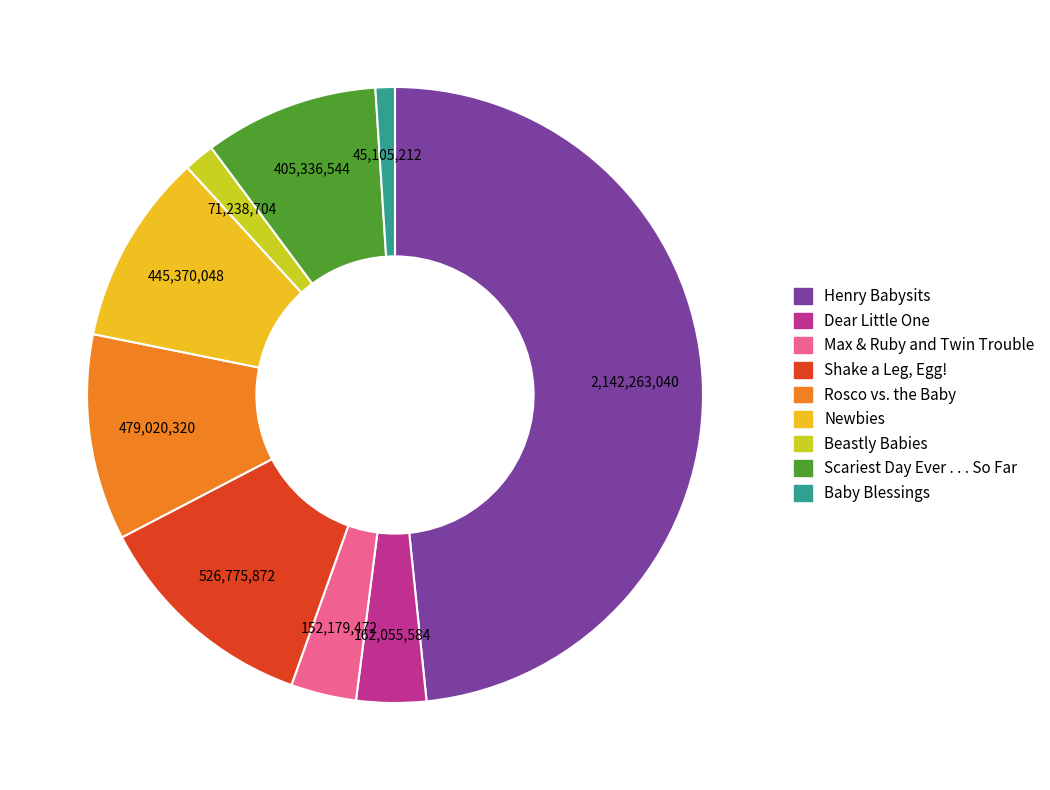

The Scariest Day Ever . . . So Far slice represents 9% of the pie. True or false?

True